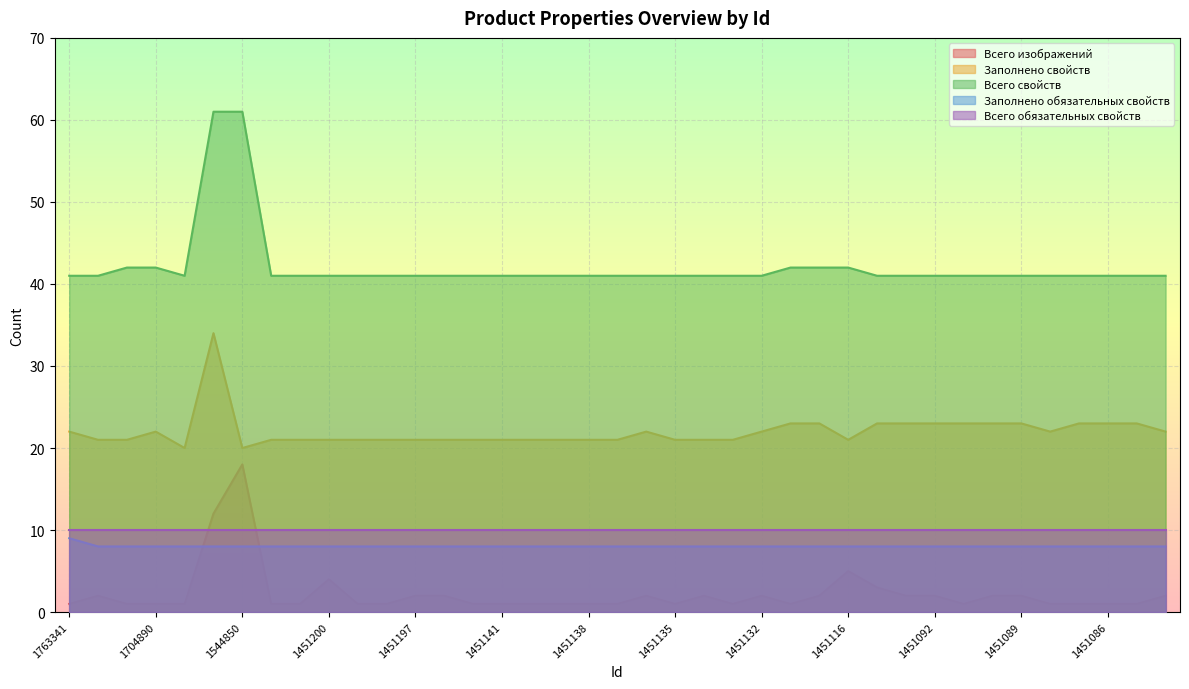

What is the difference between the maximum and minimum values in the Заполнено свойств series?

14